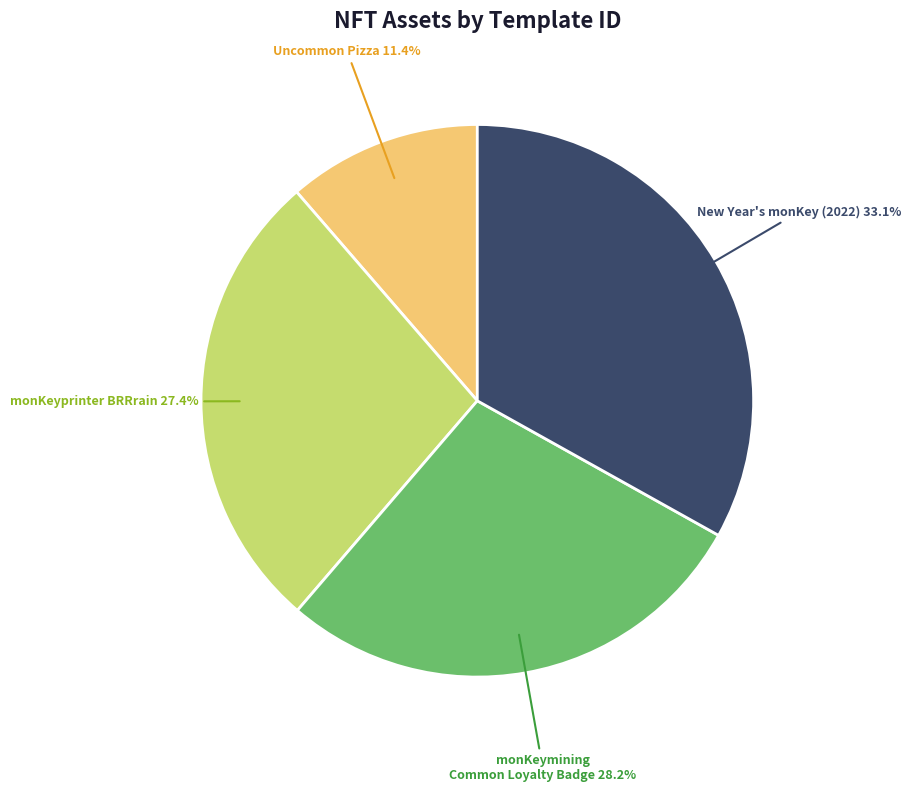

Which slice is the smallest?

Uncommon Pizza